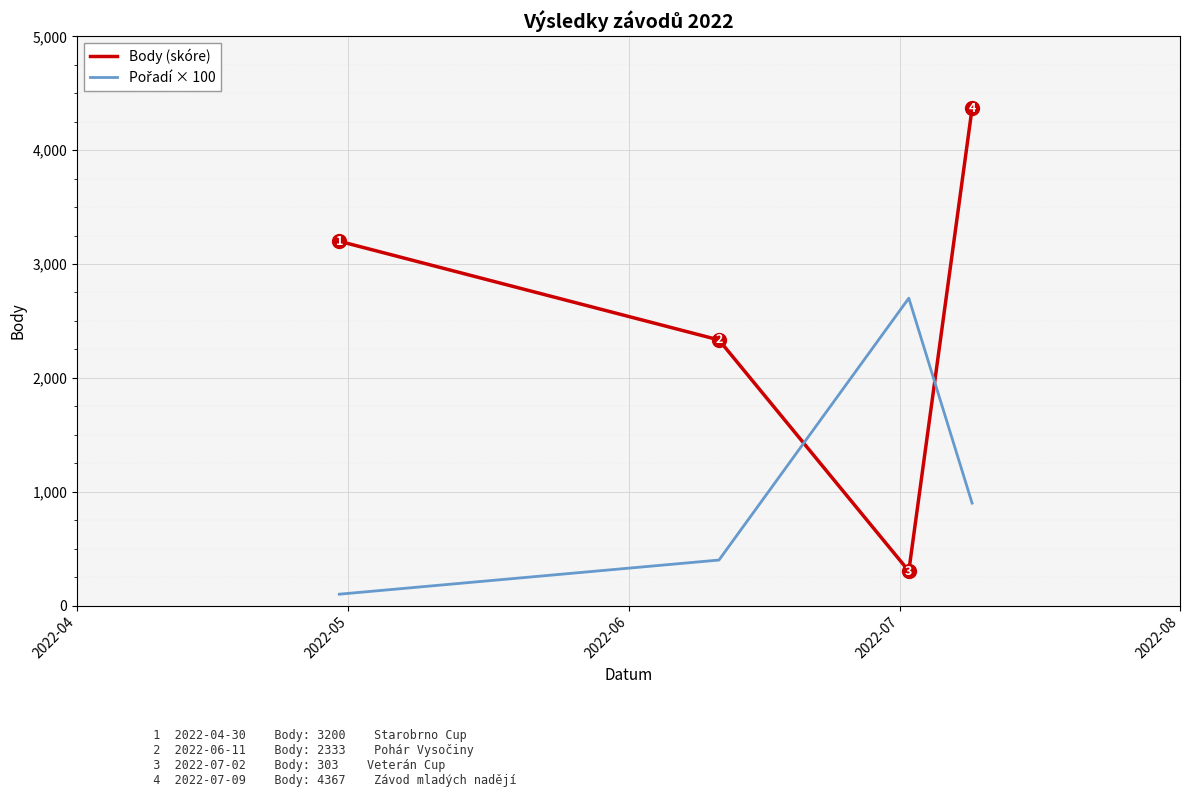

At how many categories does at least one series exceed 594?

4